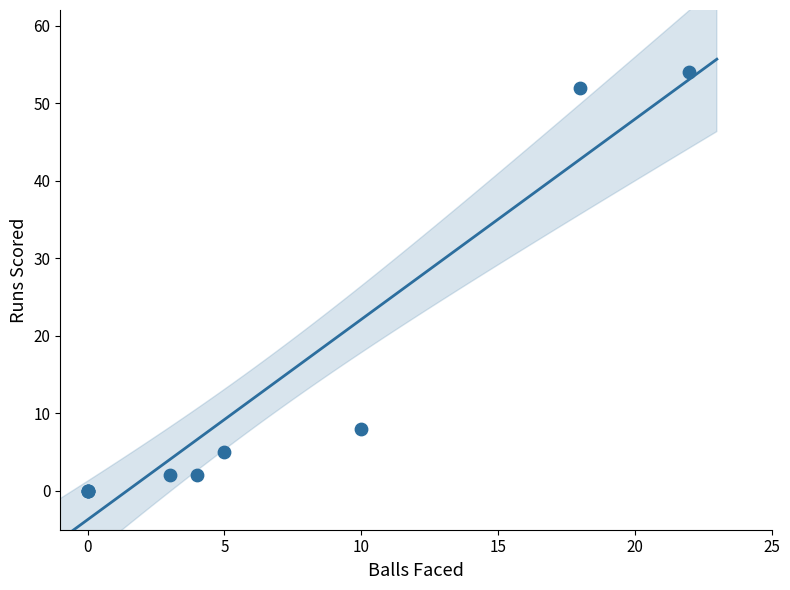

What Y value in the scatter plot is closest to 27?

8